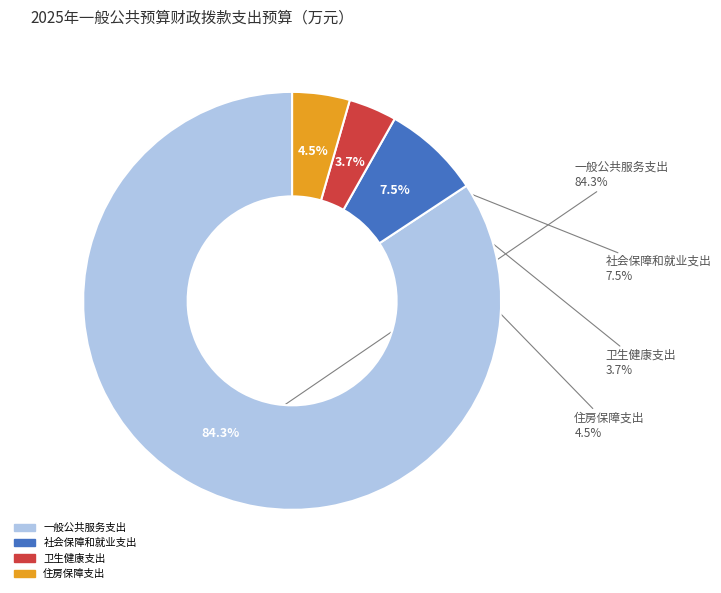

Is it true that 住房保障支出 is 4% of the pie?

True